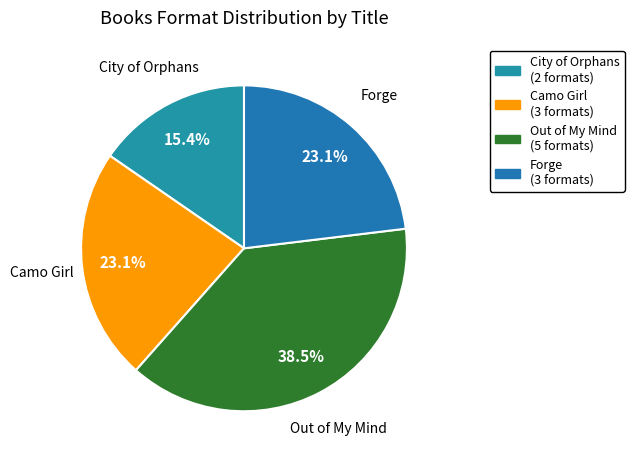

How much of the chart is everything except Camo Girl?

76.9%